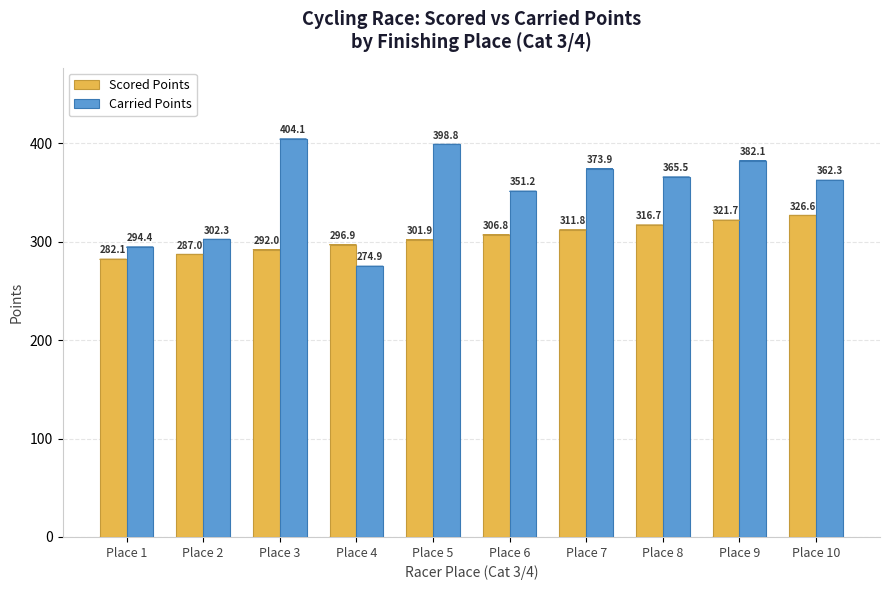

Where does the Carried Points series first go above 365?

Place 3